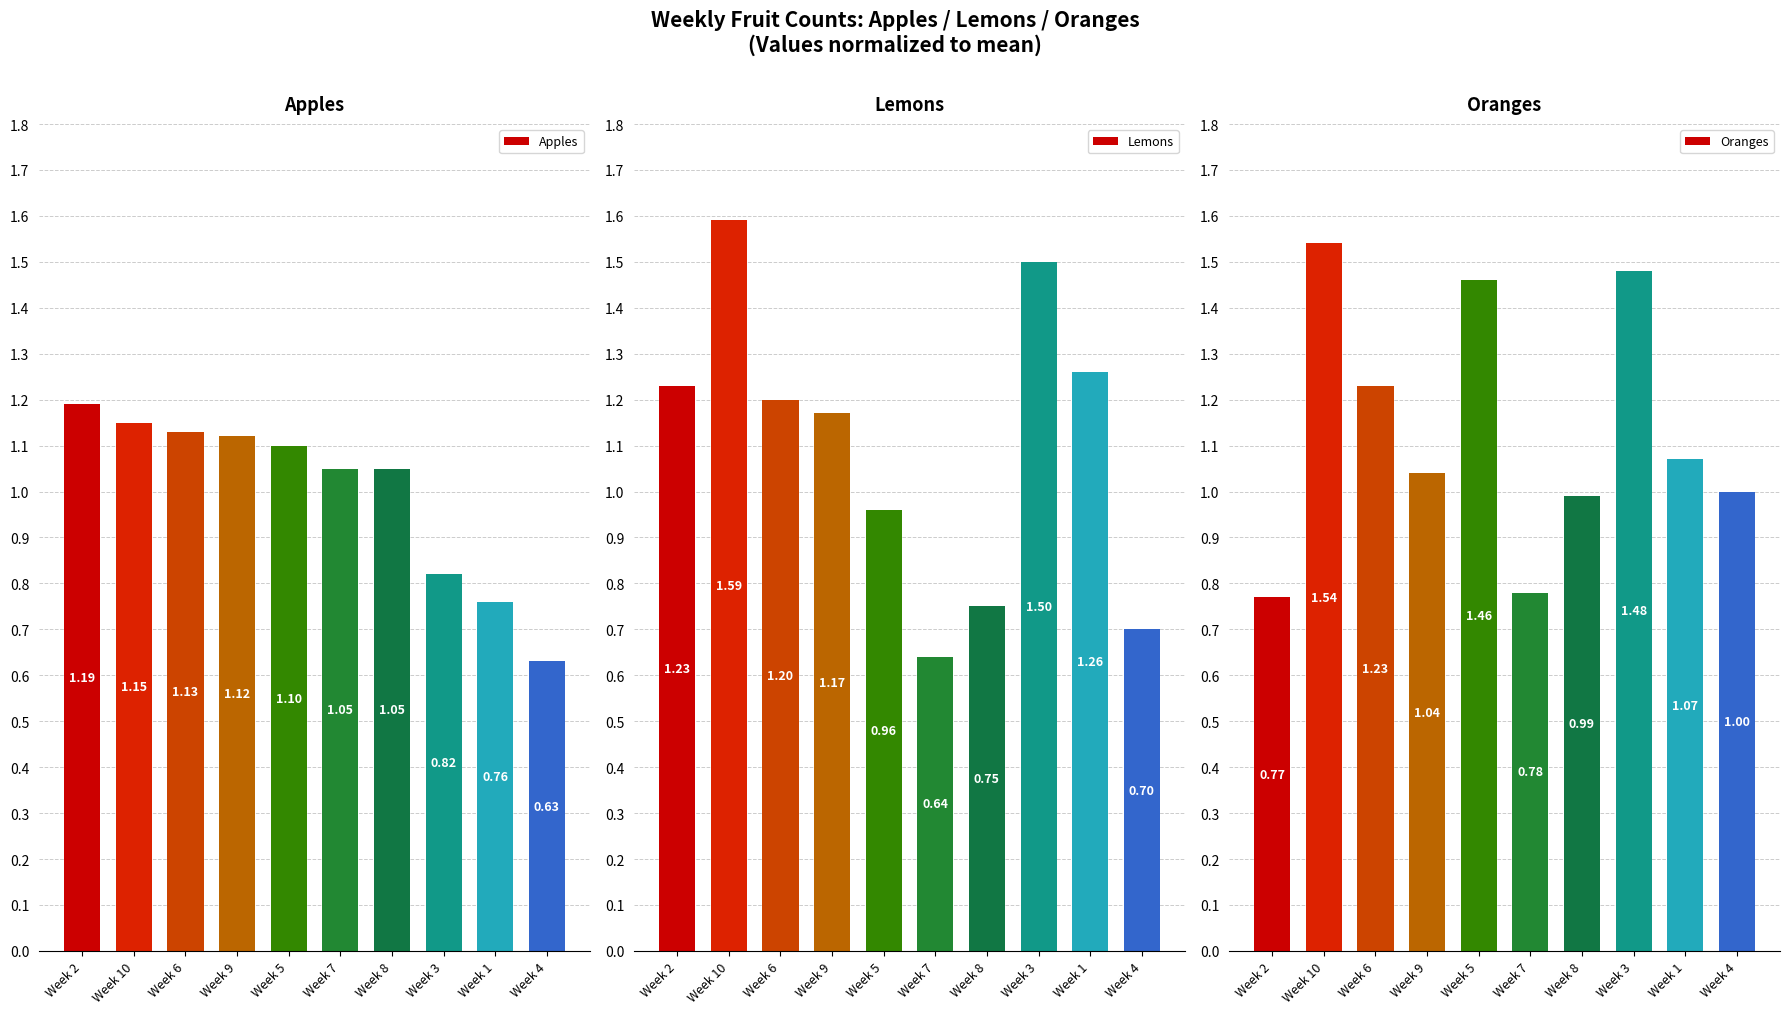

The value of Apples at Week 1 is 0.8. True or false?

True